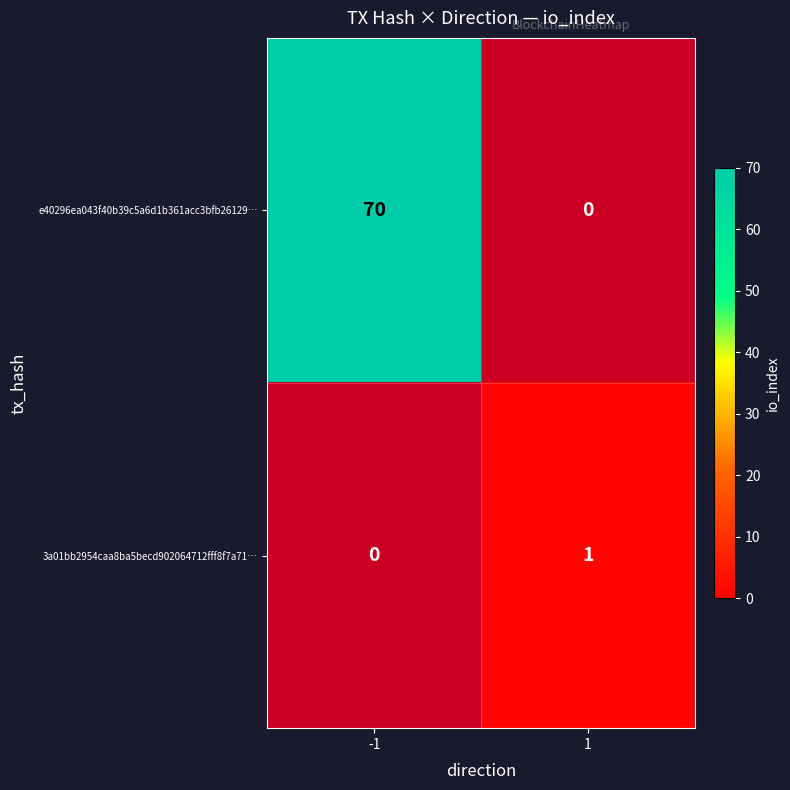

Is it true that e40296ea043f40b39c5a6d1b361acc3bfb26129… equals 70 at -1?

True